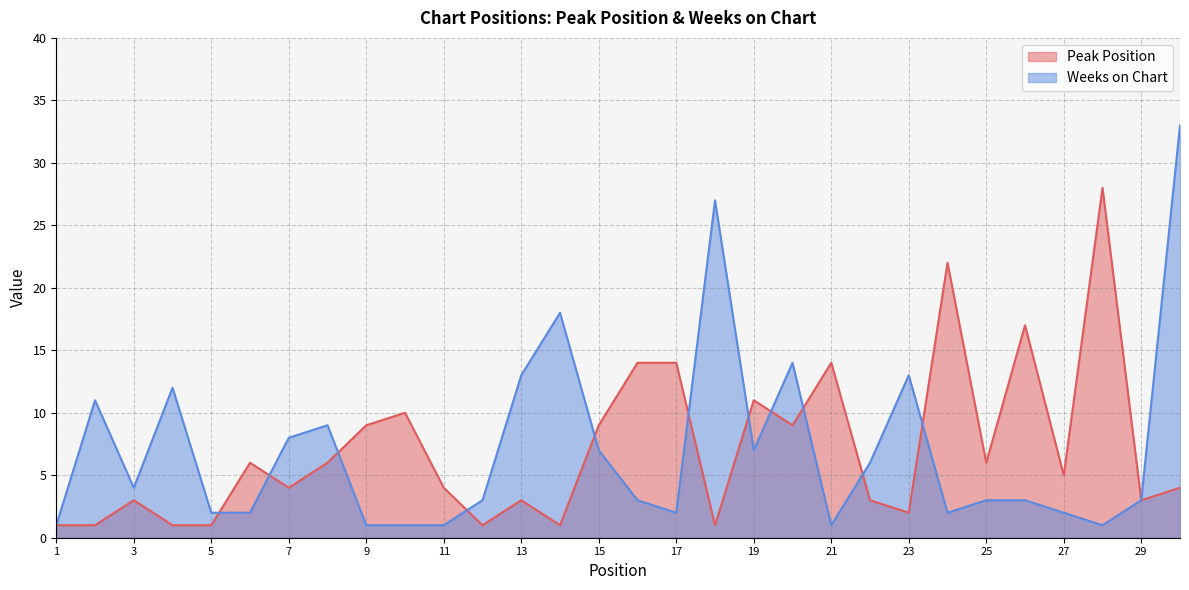

After their last crossing, which series has the higher values: Weeks on Chart or Peak Position?

Peak Position